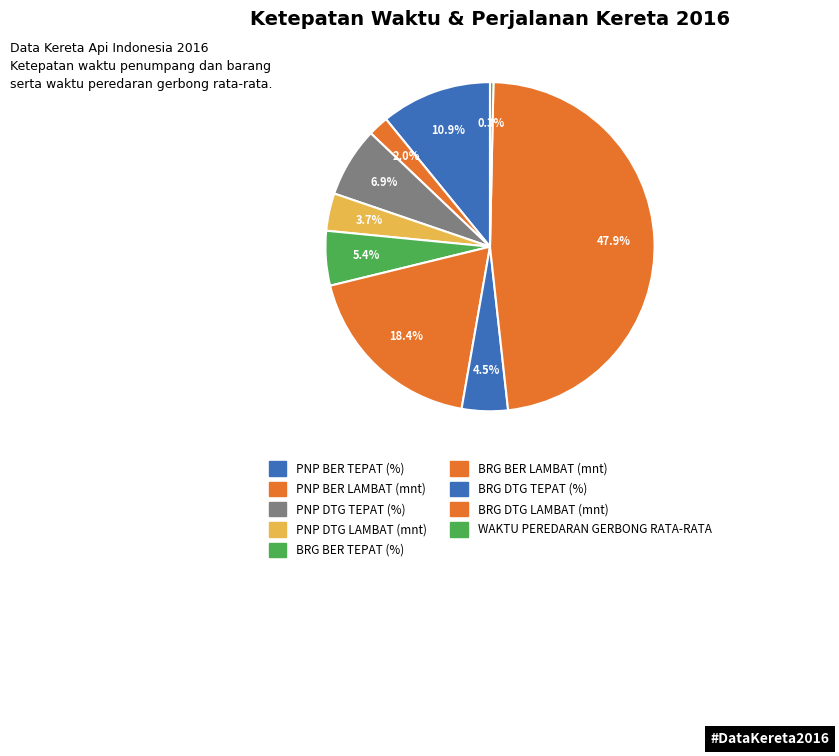

To the nearest percent, what is the combined percentage of PNP DTG LAMBAT (mnt) and PNP BER LAMBAT (mnt)?

6%